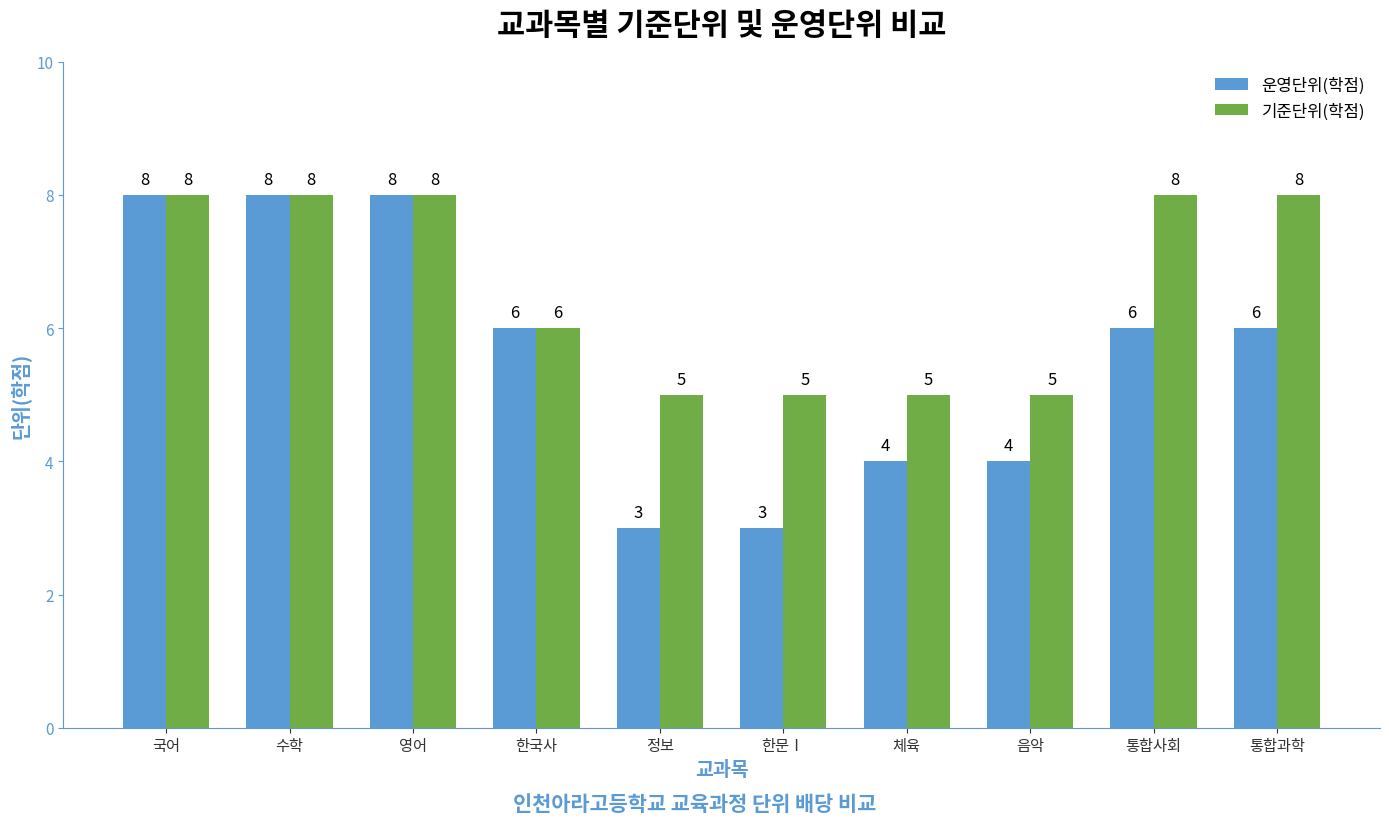

Between 수학 and 음악, which series saw the biggest shift?

운영단위(학점)